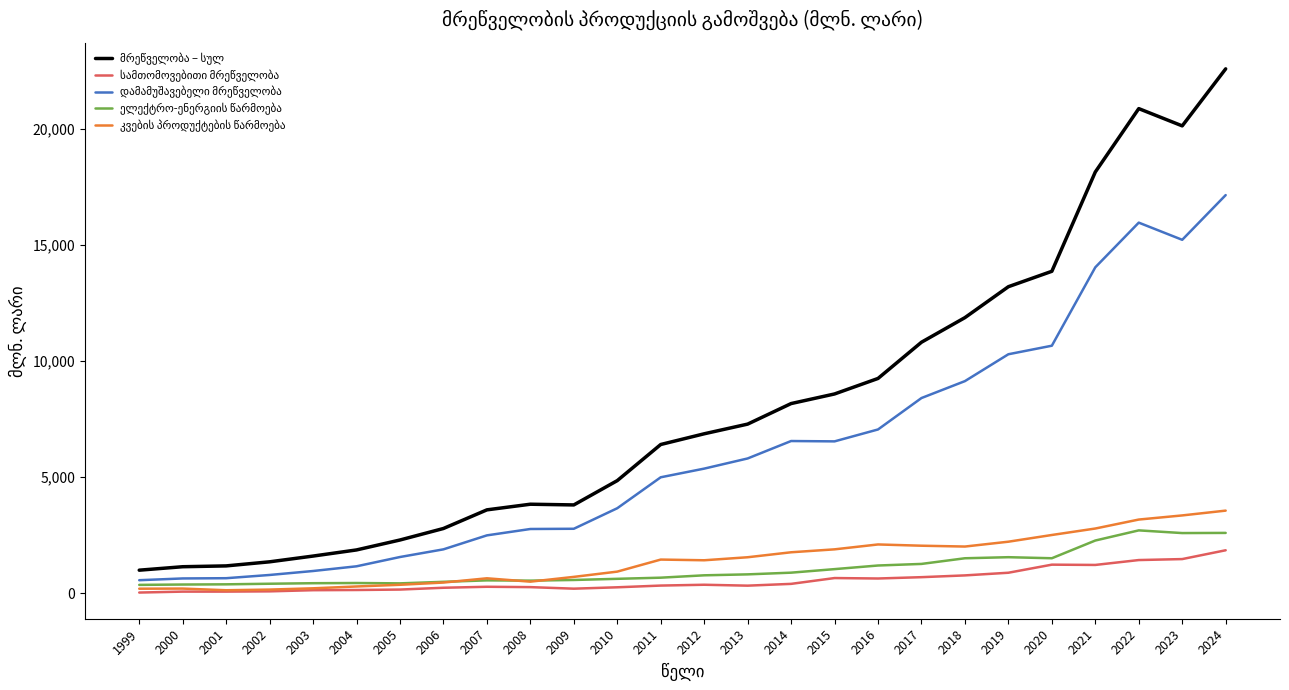

At which category is the sum across all series the highest?

2024